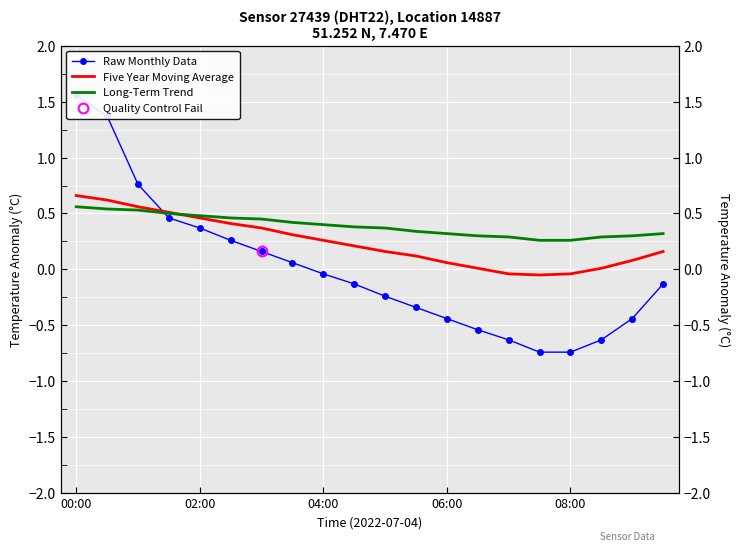

What is the difference between the maximum and minimum values in the Five Year Moving Average series?

0.7